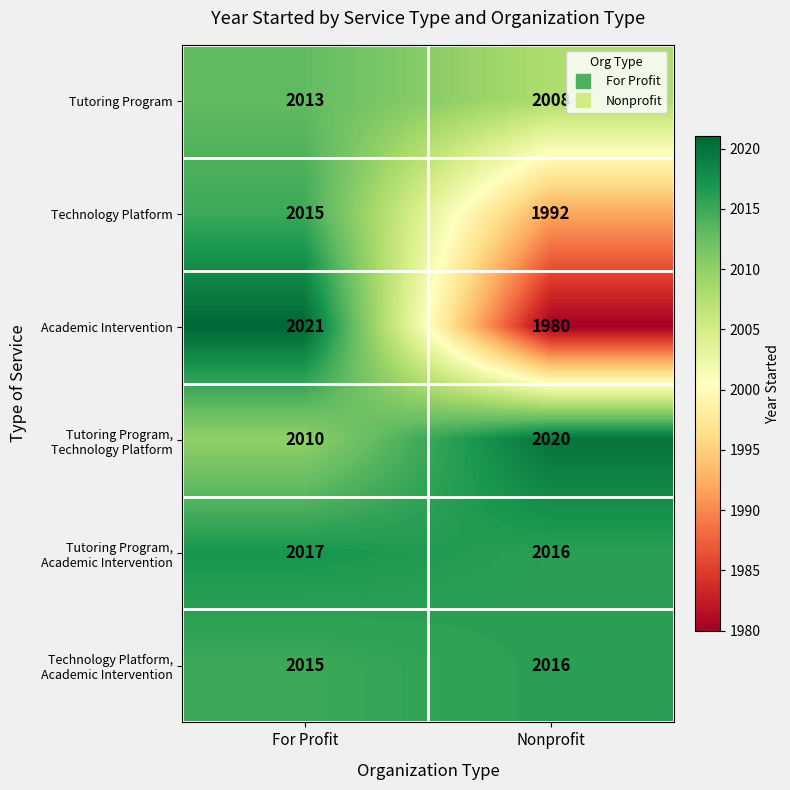

Is it true that Technology Platform equals 2015 at For Profit?

True